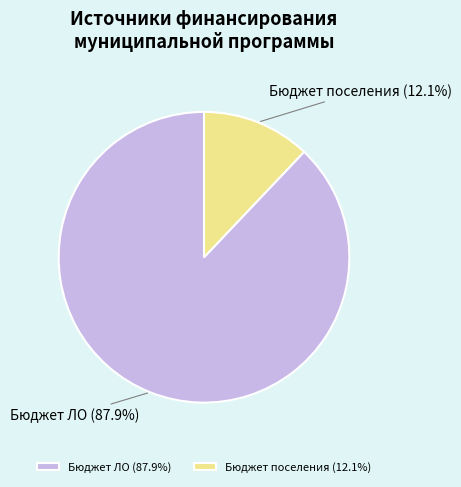

Does Бюджет поселения account for over 50% of the chart?

No